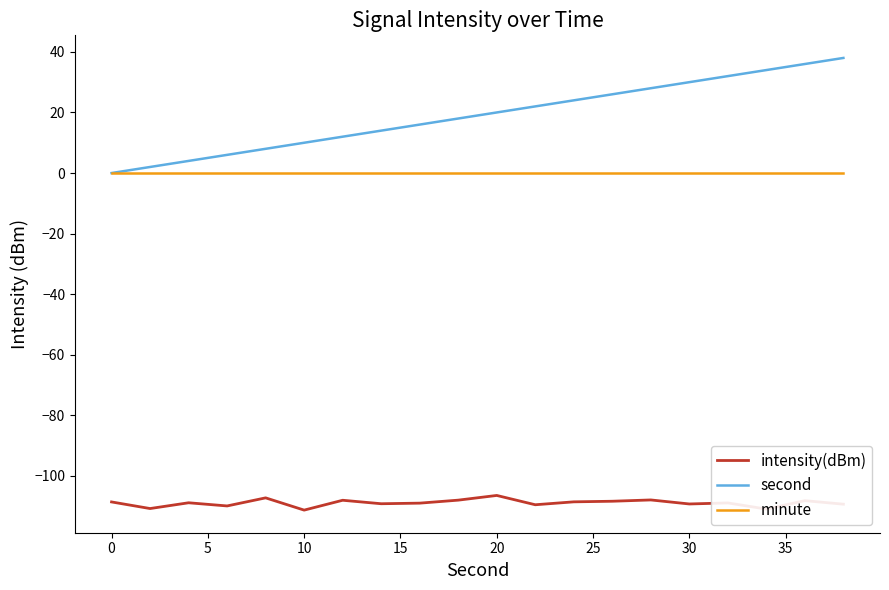

Which series has the largest total across all categories?

second